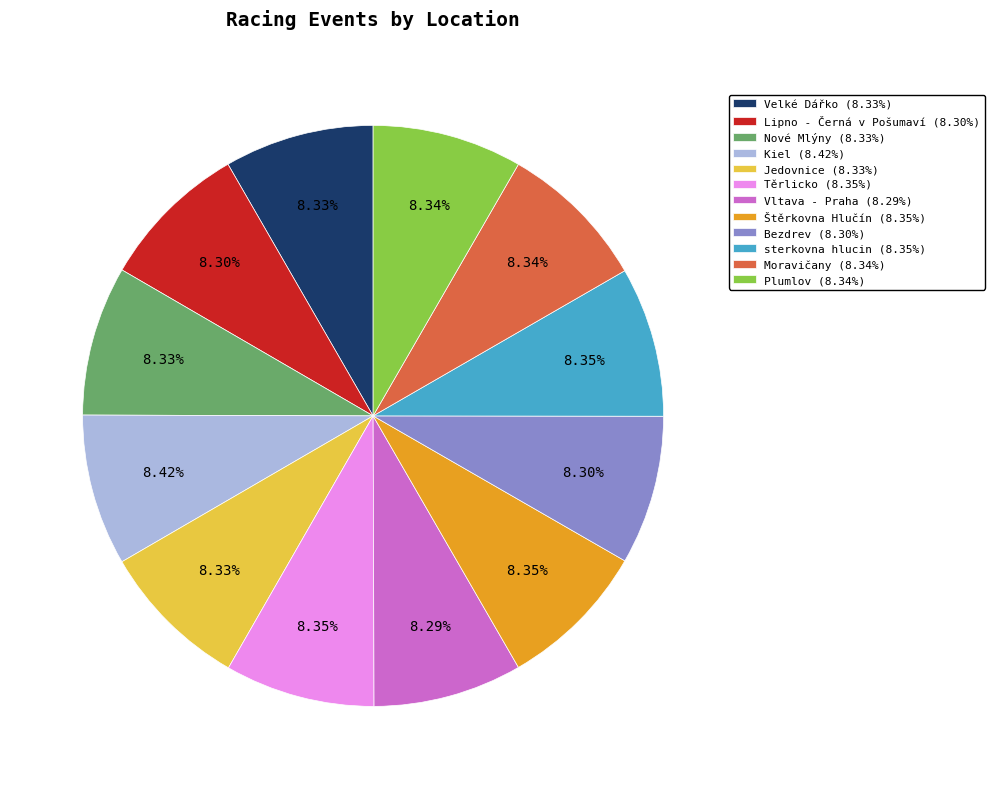

Do Jedovnice and Moravičany together represent more than half of the pie?

No